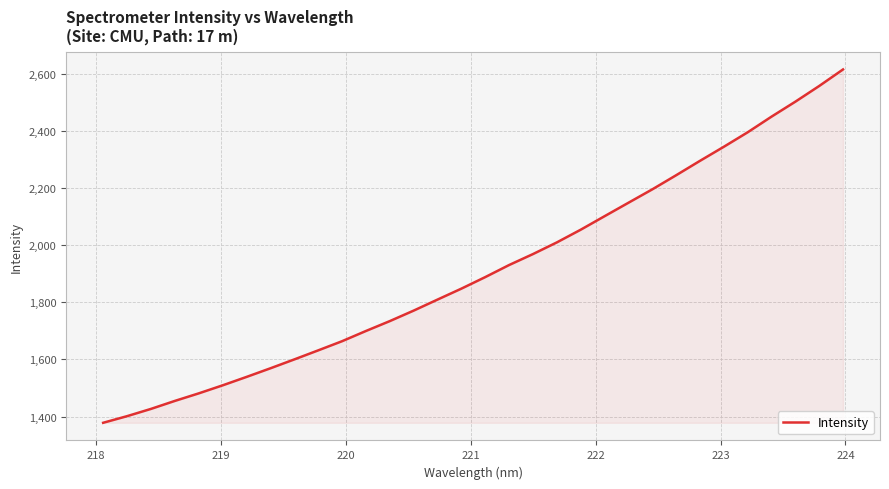

What is the smallest value displayed?

1378.1